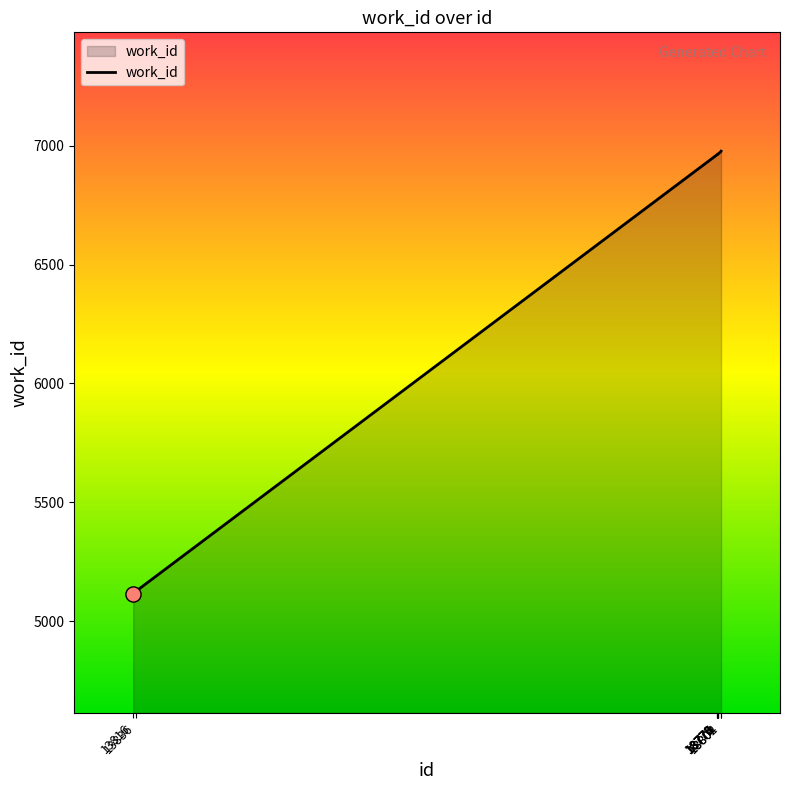

What is the change in value from 18770 to 18804?

+15